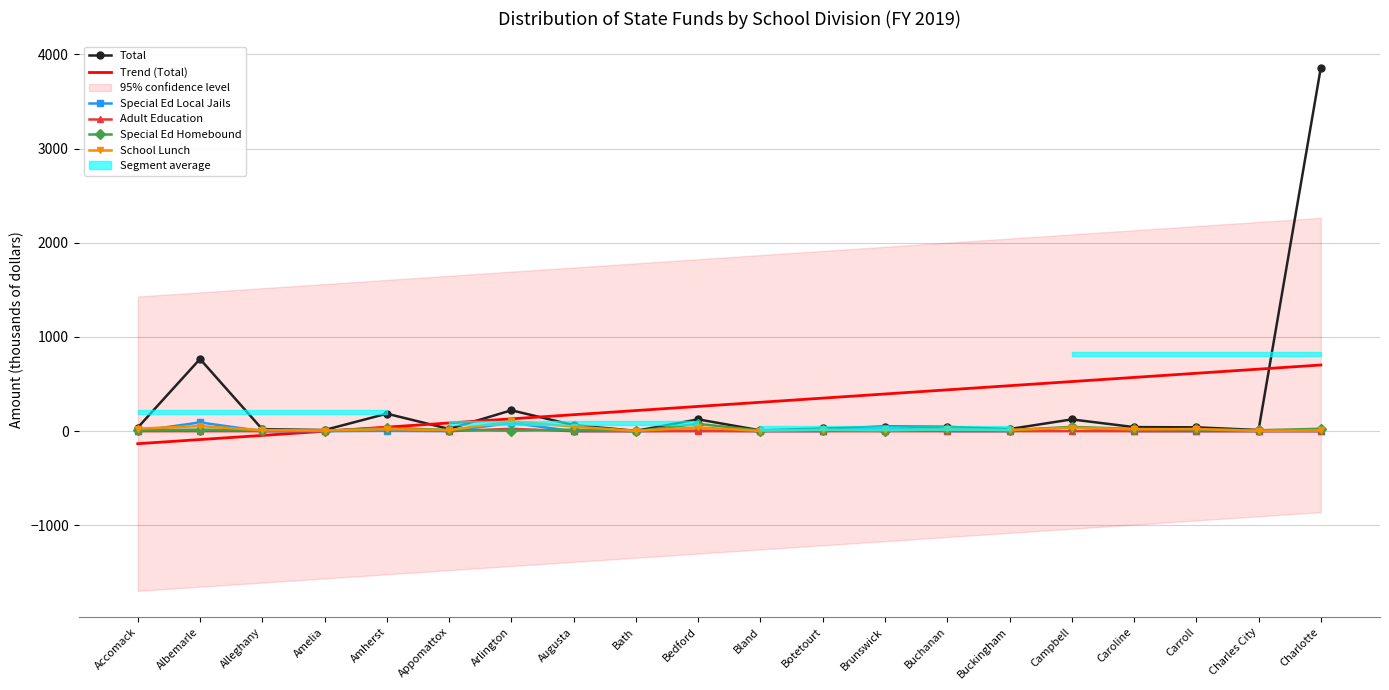

What are all the series names shown in the legend?

Total, Trend (Total), Special Ed Local Jails, Adult Education, Special Ed Homebound, School Lunch